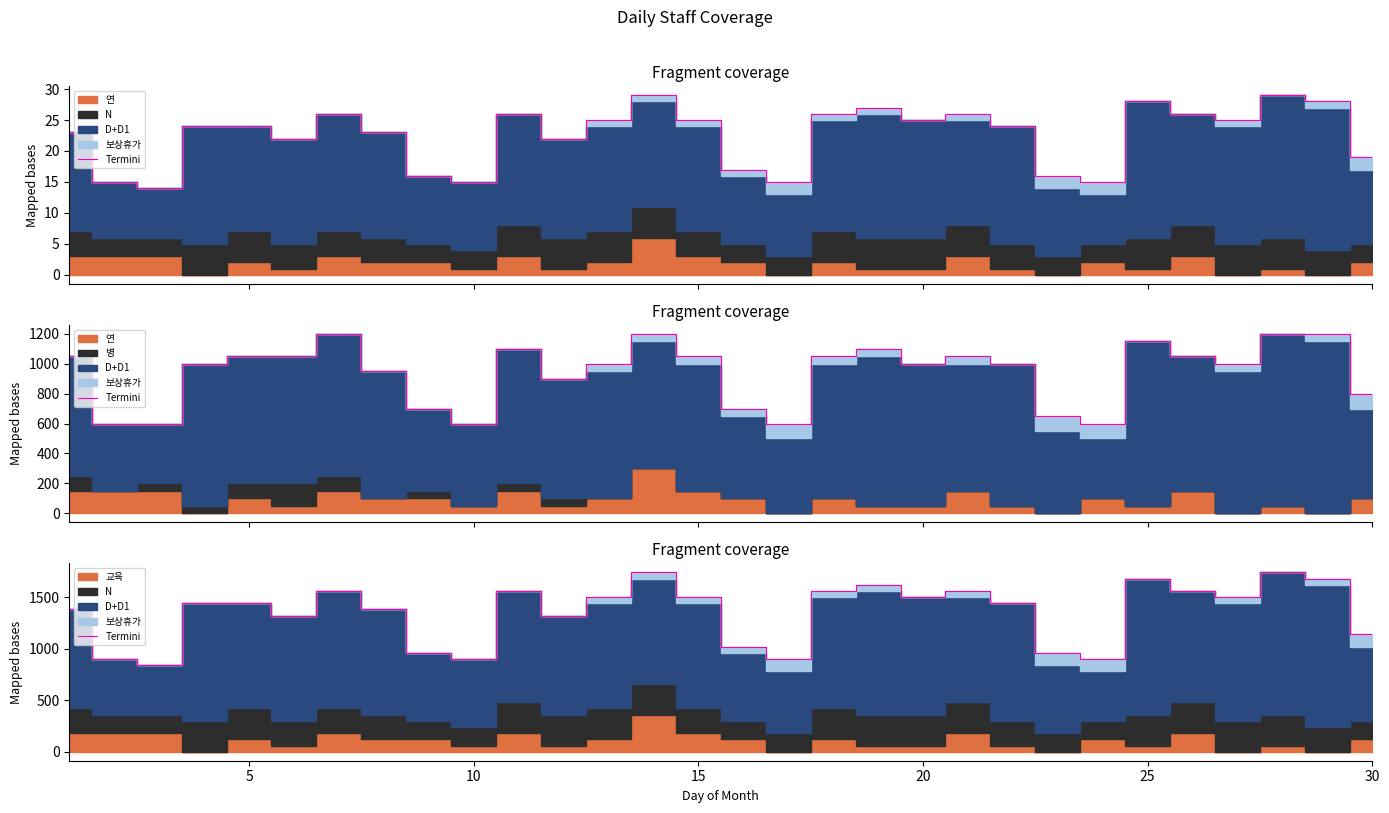

What is the difference between the maximum and minimum values?

900